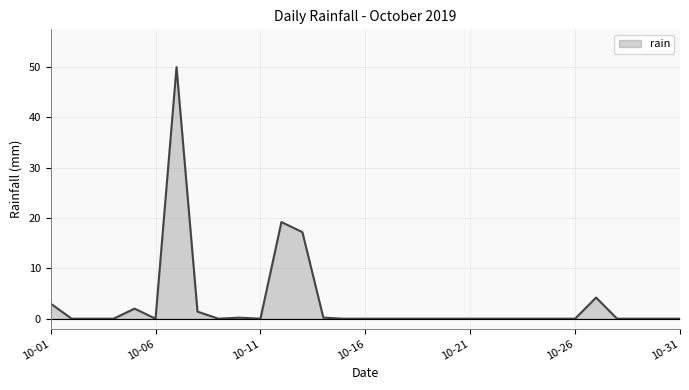

What is the difference between the maximum and minimum values?

50.0